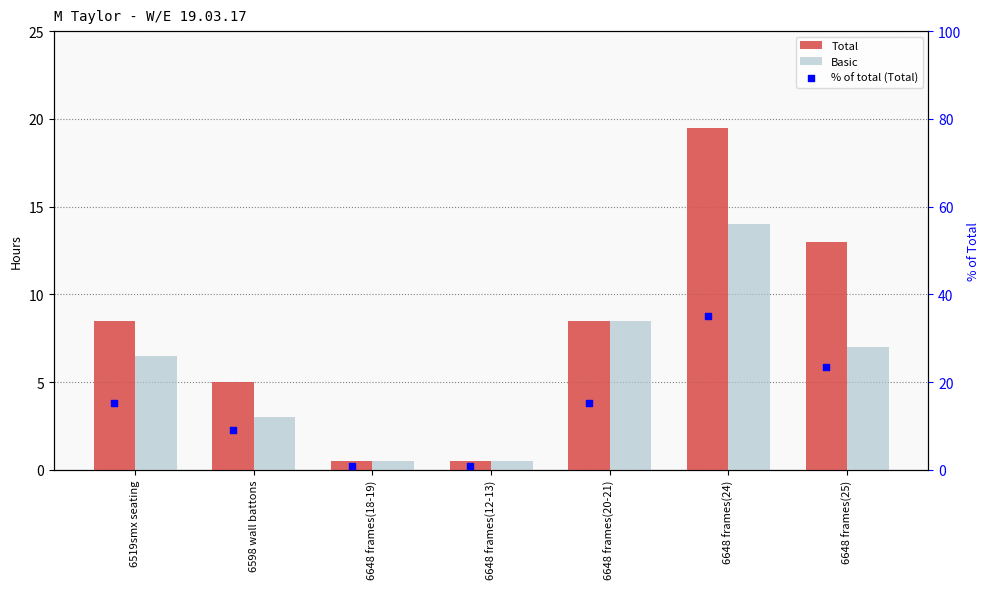

What are all the series names shown in the legend?

Total, Basic, % of total (Total)